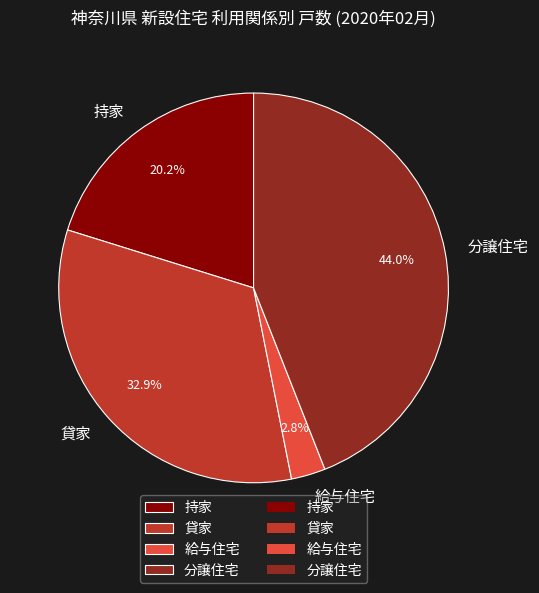

To the nearest percent, what percentage of the pie is 給与住宅?

3%